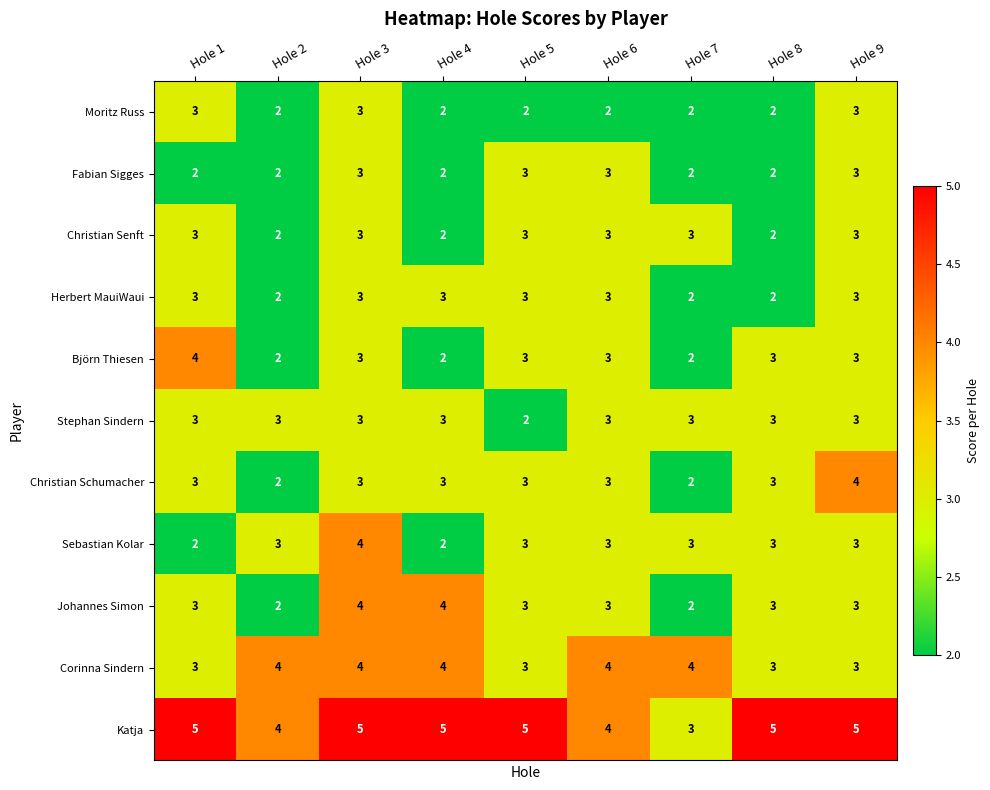

What is the smallest value displayed?

2